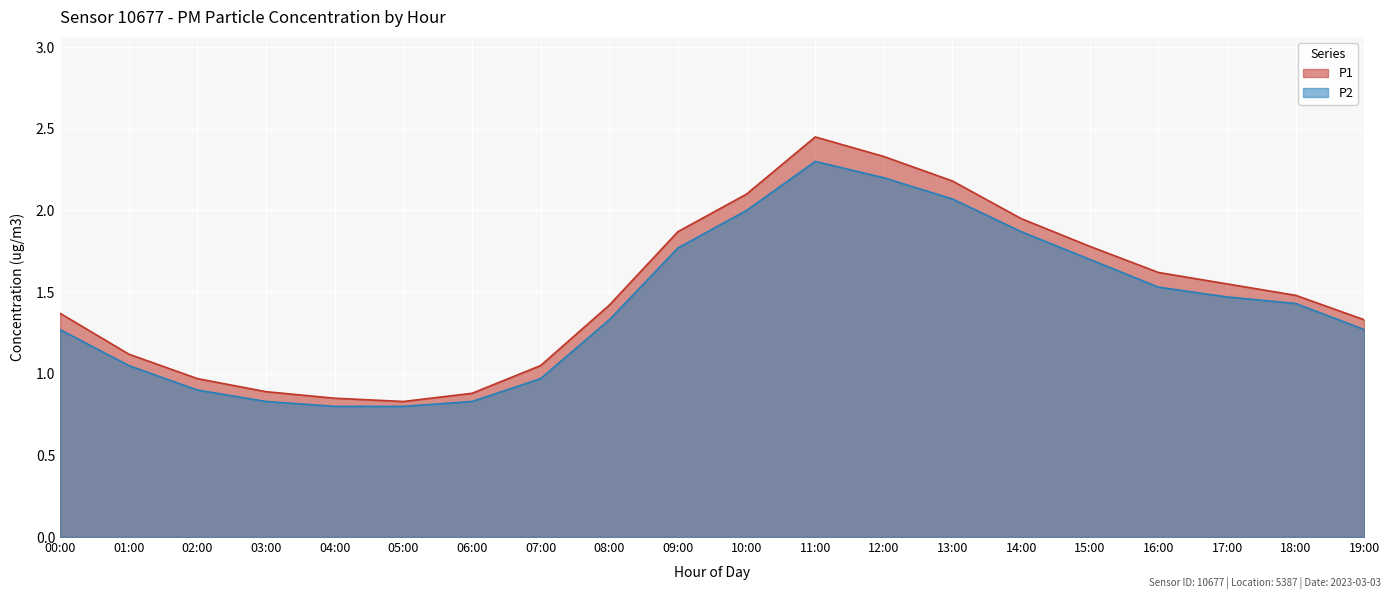

How many values in the P2 series exceed 1?

14